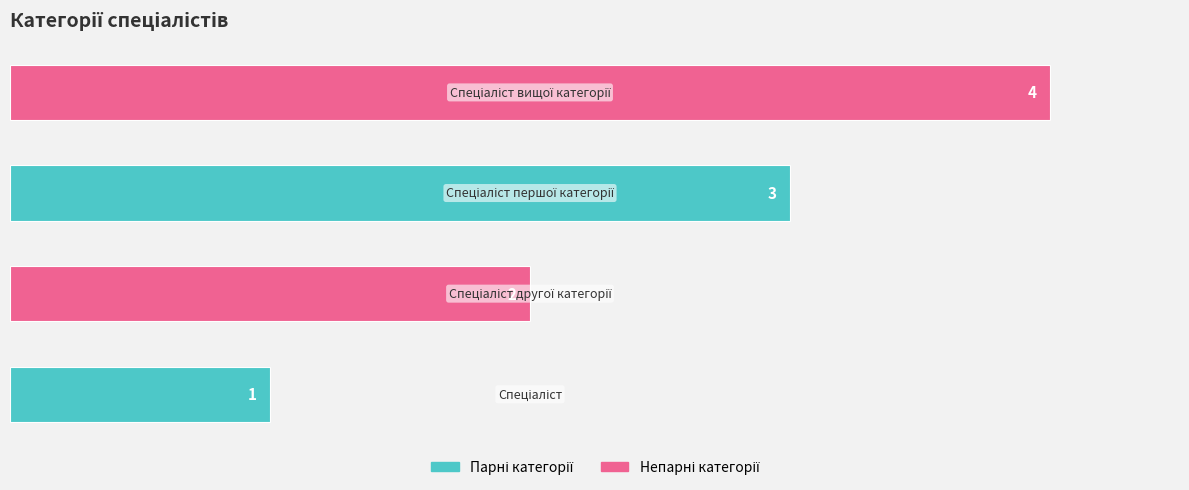

What is the maximum value shown in the chart?

4